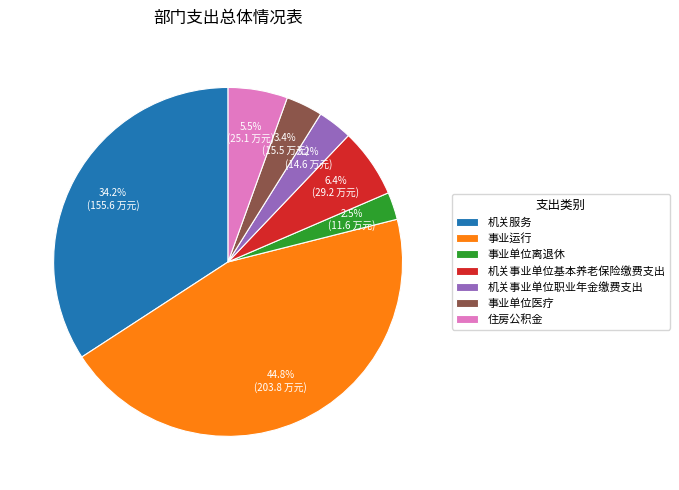

What percentage is NOT represented by 机关事业单位职业年金缴费支出?

96.8%